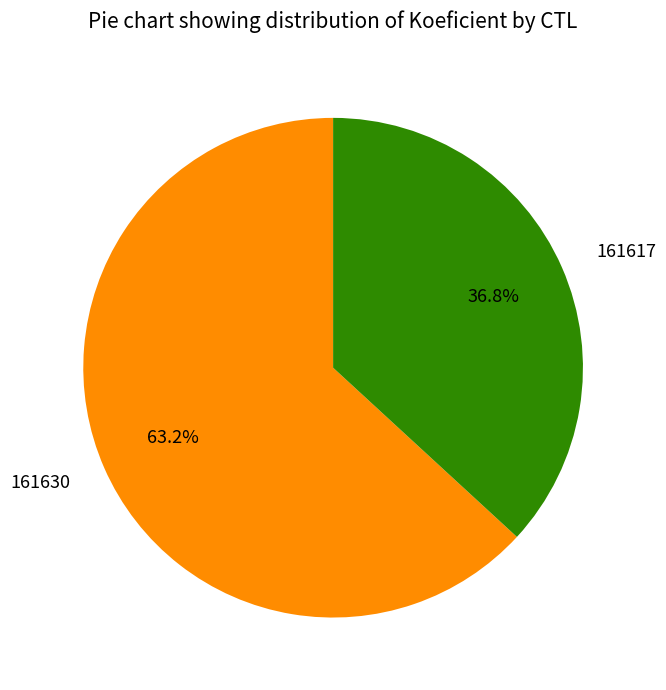

To the nearest percent, what percentage of the pie is 161630?

63%